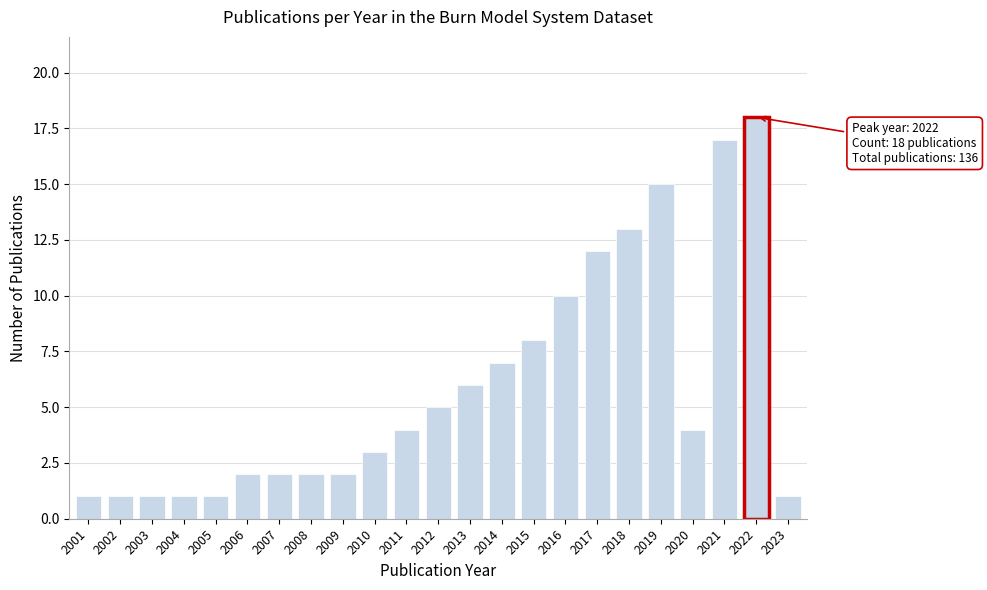

Reading left to right, what are all the values shown in this chart?

2001=1	2002=1	2003=1	2004=1	2005=1	2006=2	2007=2	2008=2	2009=2	2010=3	2011=4	2012=5	2013=6	2014=7	2015=8	2016=10	2017=12	2018=13	2019=15	2020=4	2021=17	2022=18	2023=1